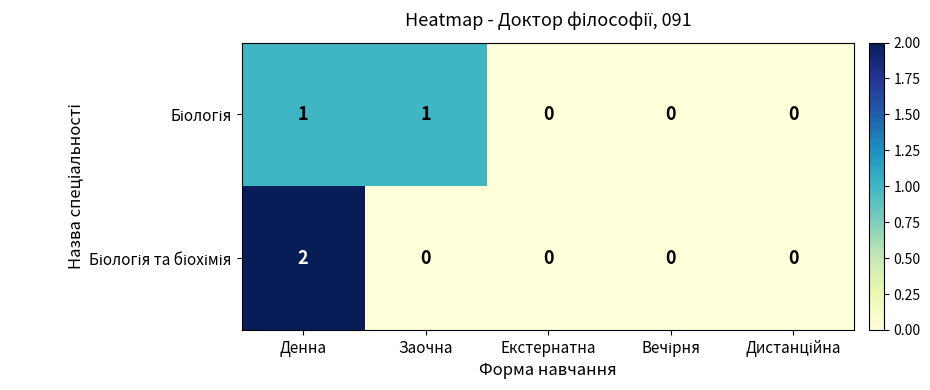

At which category is the sum across all series the highest?

Денна